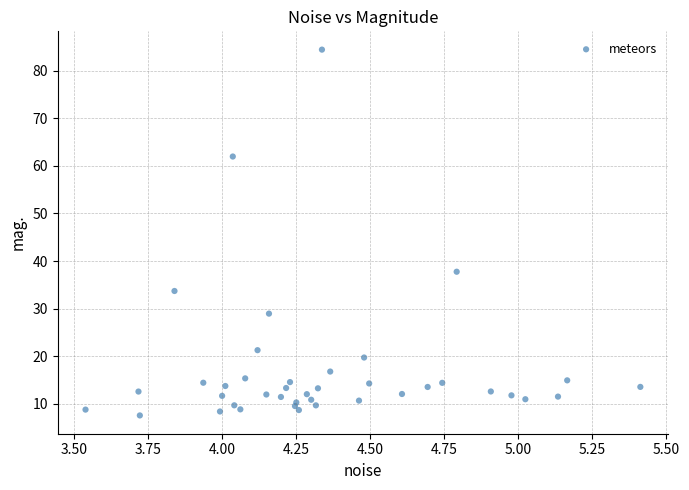

What Y value in the scatter plot is closest to 45?

37.8